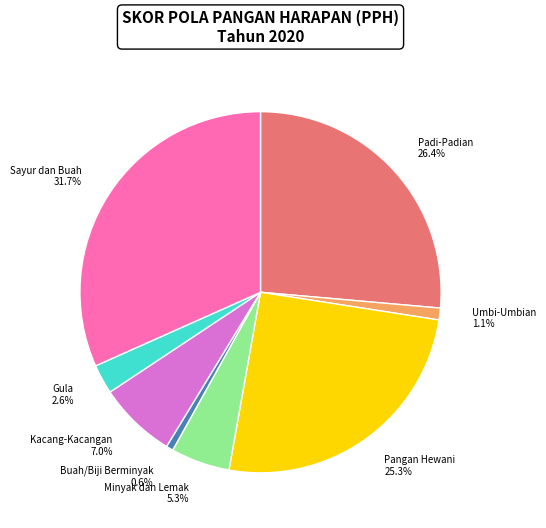

Which category has the biggest portion of the pie?

Sayur dan Buah 31.7%